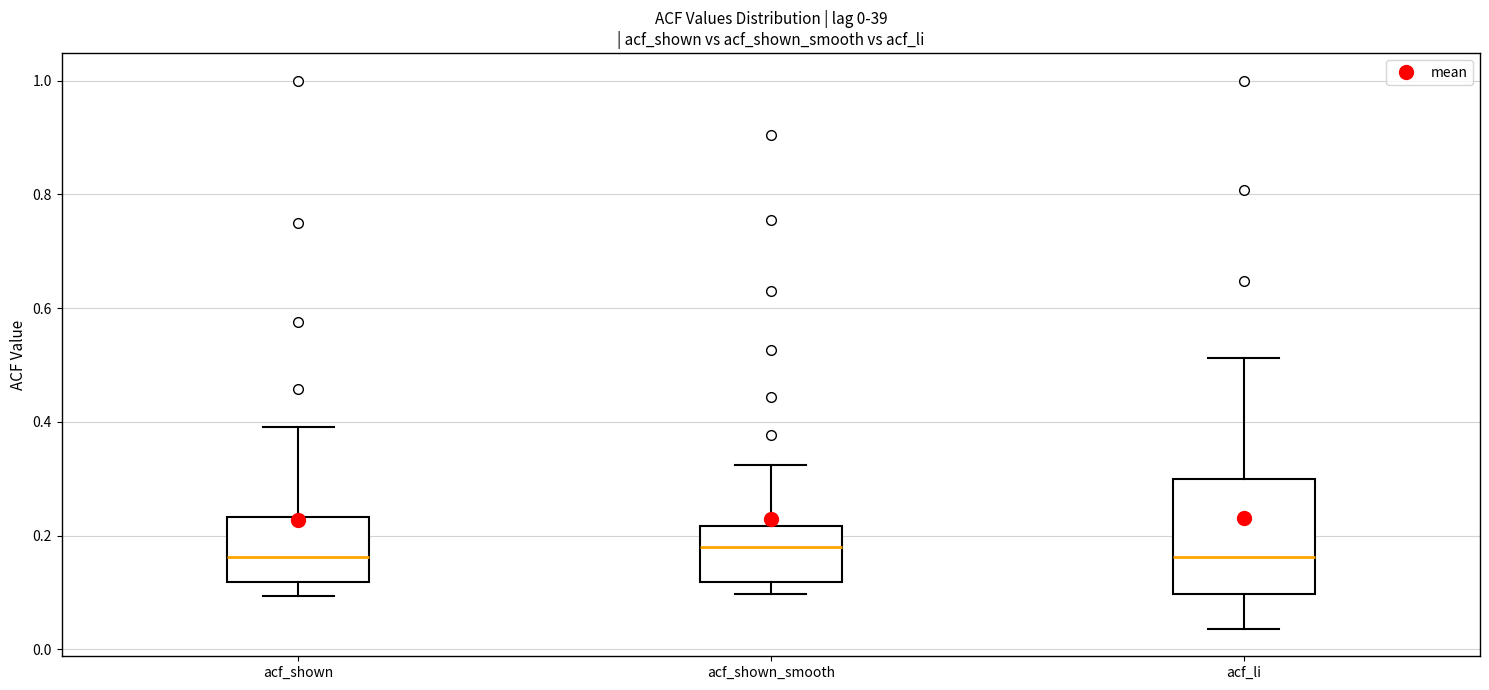

Comparing the boxes themselves (not the whiskers), which one is the tallest?

acf_li